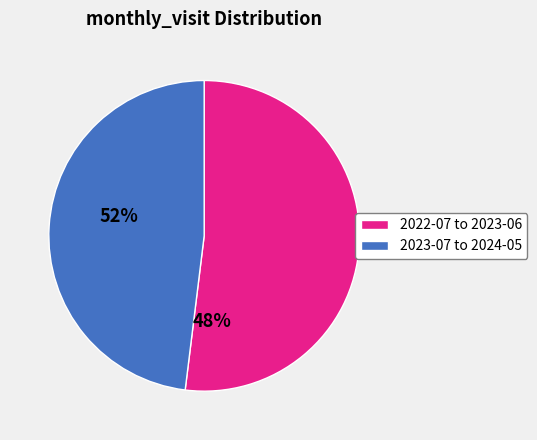

Between 2022-07 to 2023-06 and 2023-07 to 2024-05, which is larger?

2022-07 to 2023-06